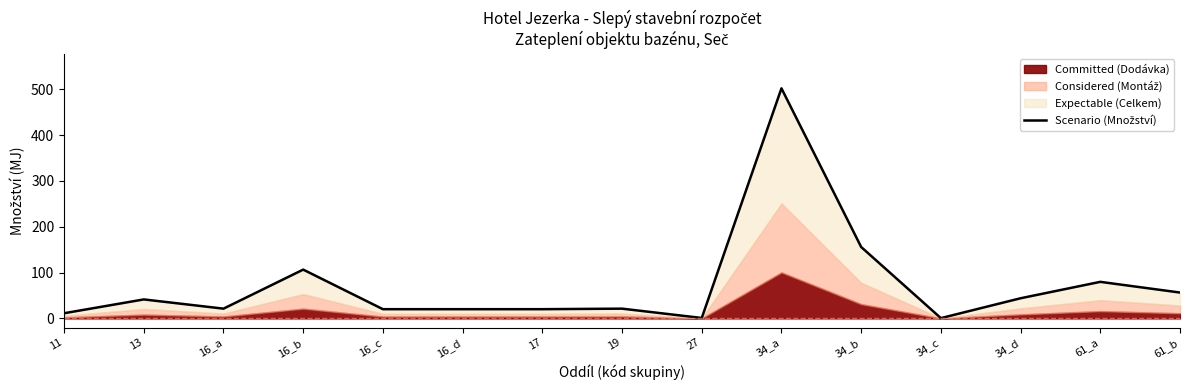

What position from the right is 34_a?

6